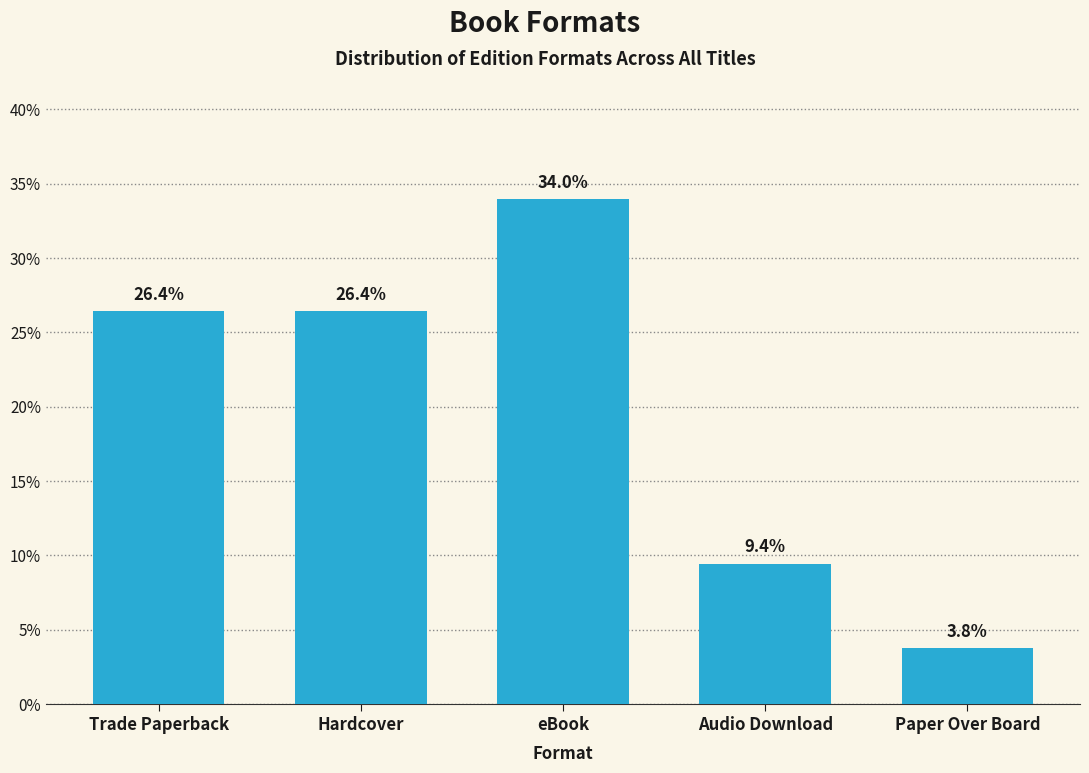

The chart shows a value of 6.4 at Hardcover. True or false?

False